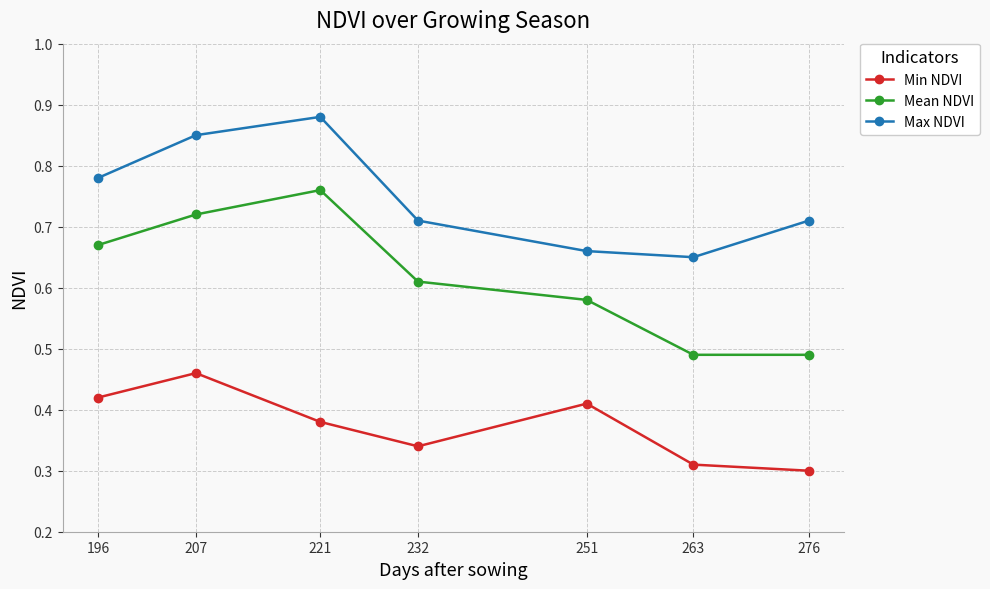

Which series has the largest range (max minus min)?

Mean NDVI